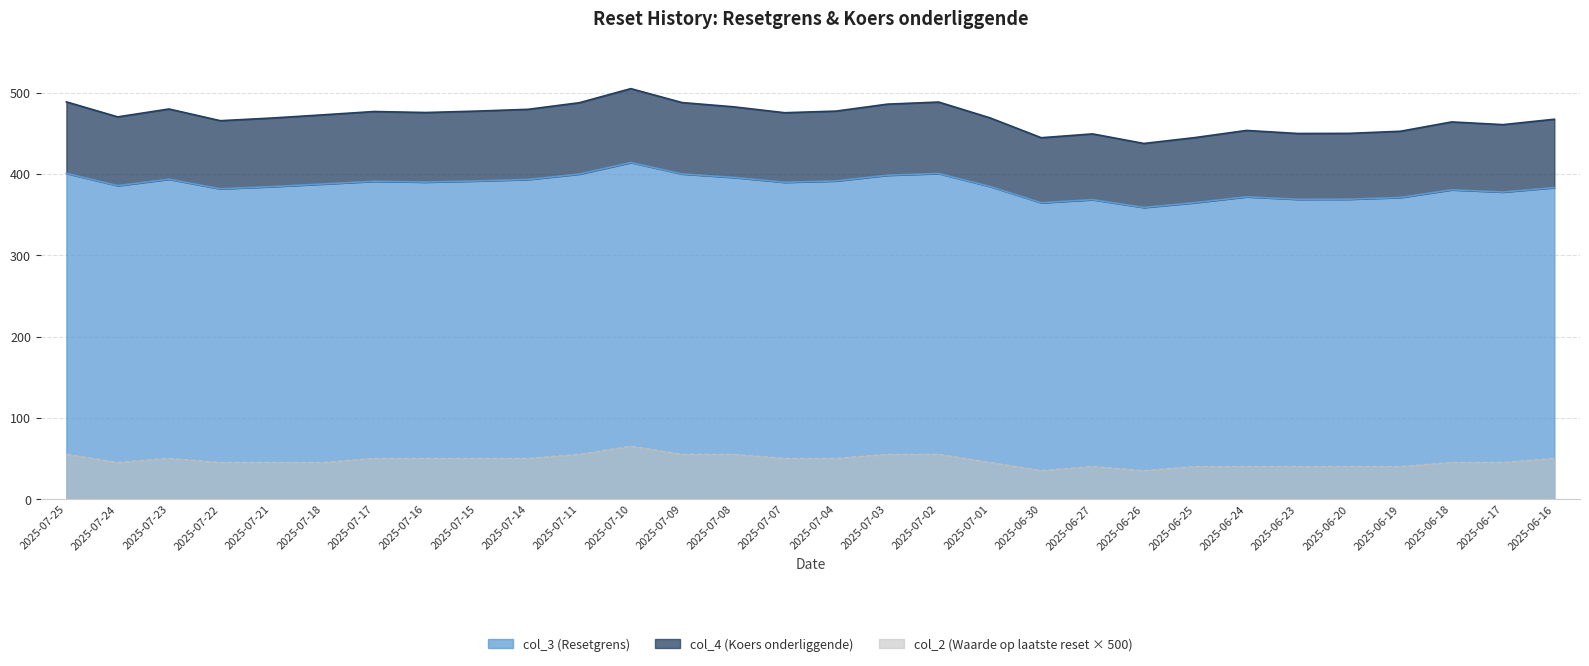

The col_2 (Waarde op laatste reset) series shows 68.1 at 2025-07-04. True or false?

False